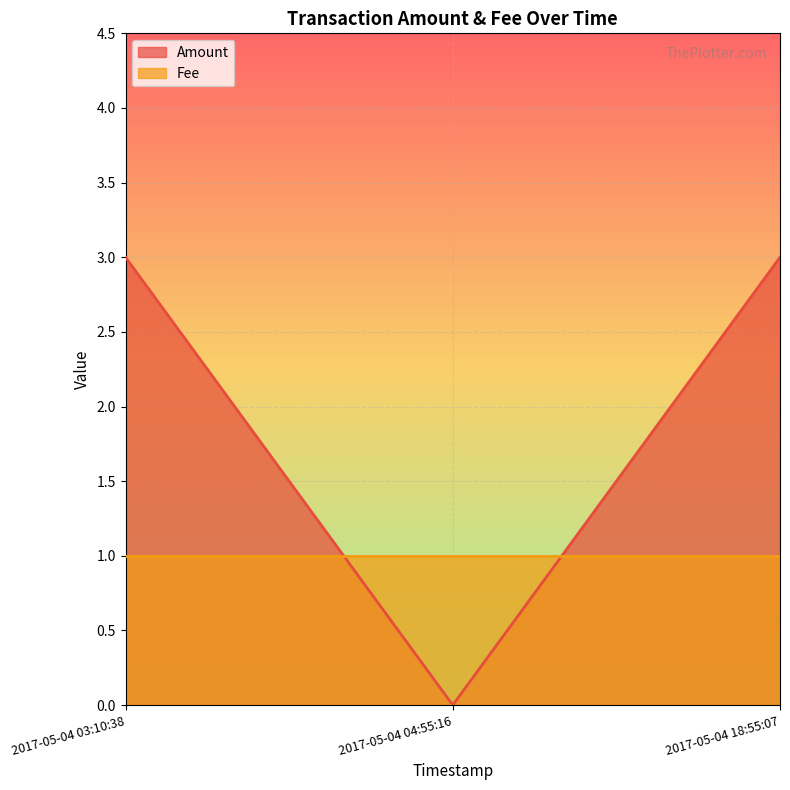

The chart shows a value of 2 at 2017-05-04 04:55:16. True or false?

False